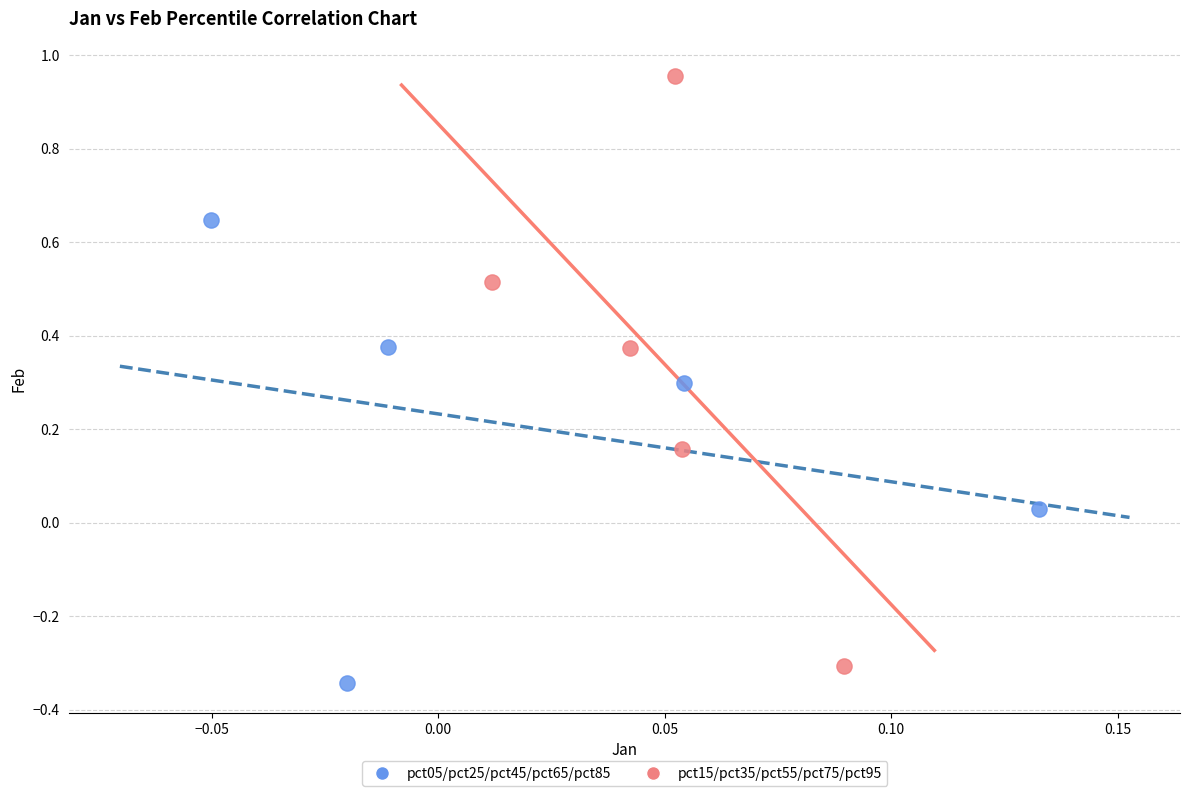

Which series reaches the minimum Y coordinate?

pct05/pct25/pct45/pct65/pct85